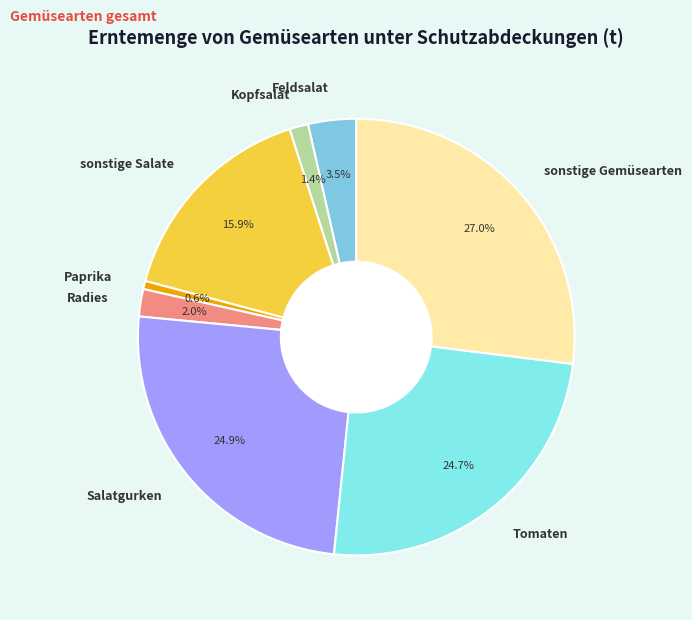

How many segments does this pie chart have?

8